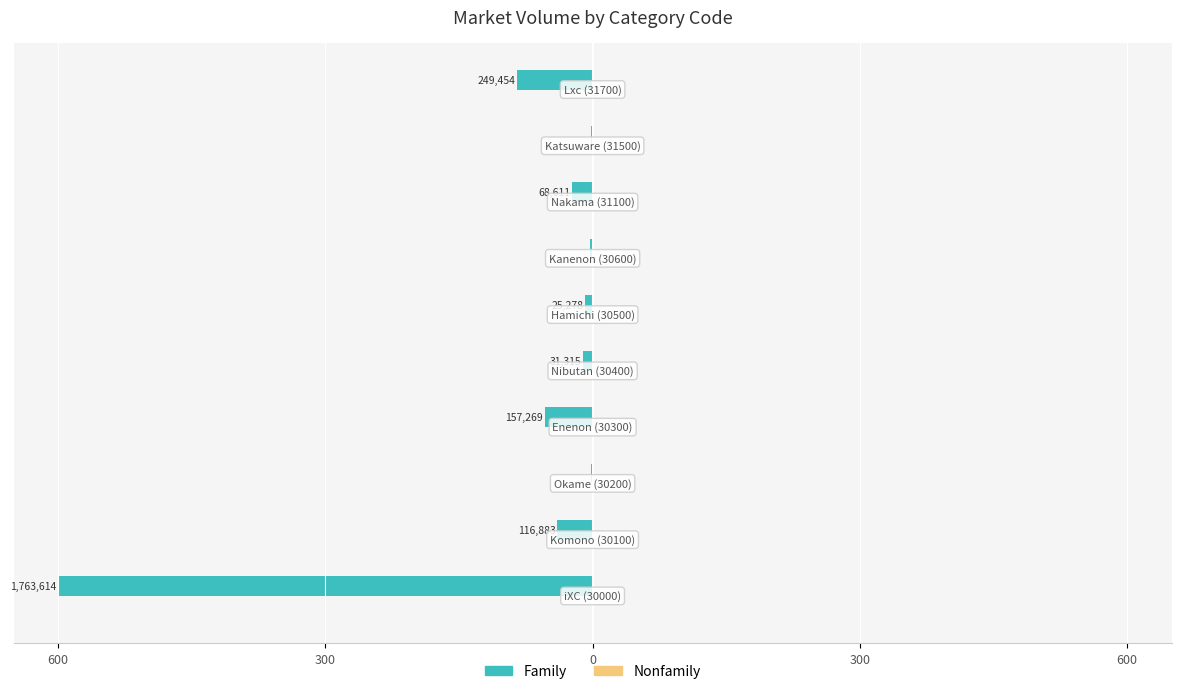

Which series has the largest range (max minus min)?

Family